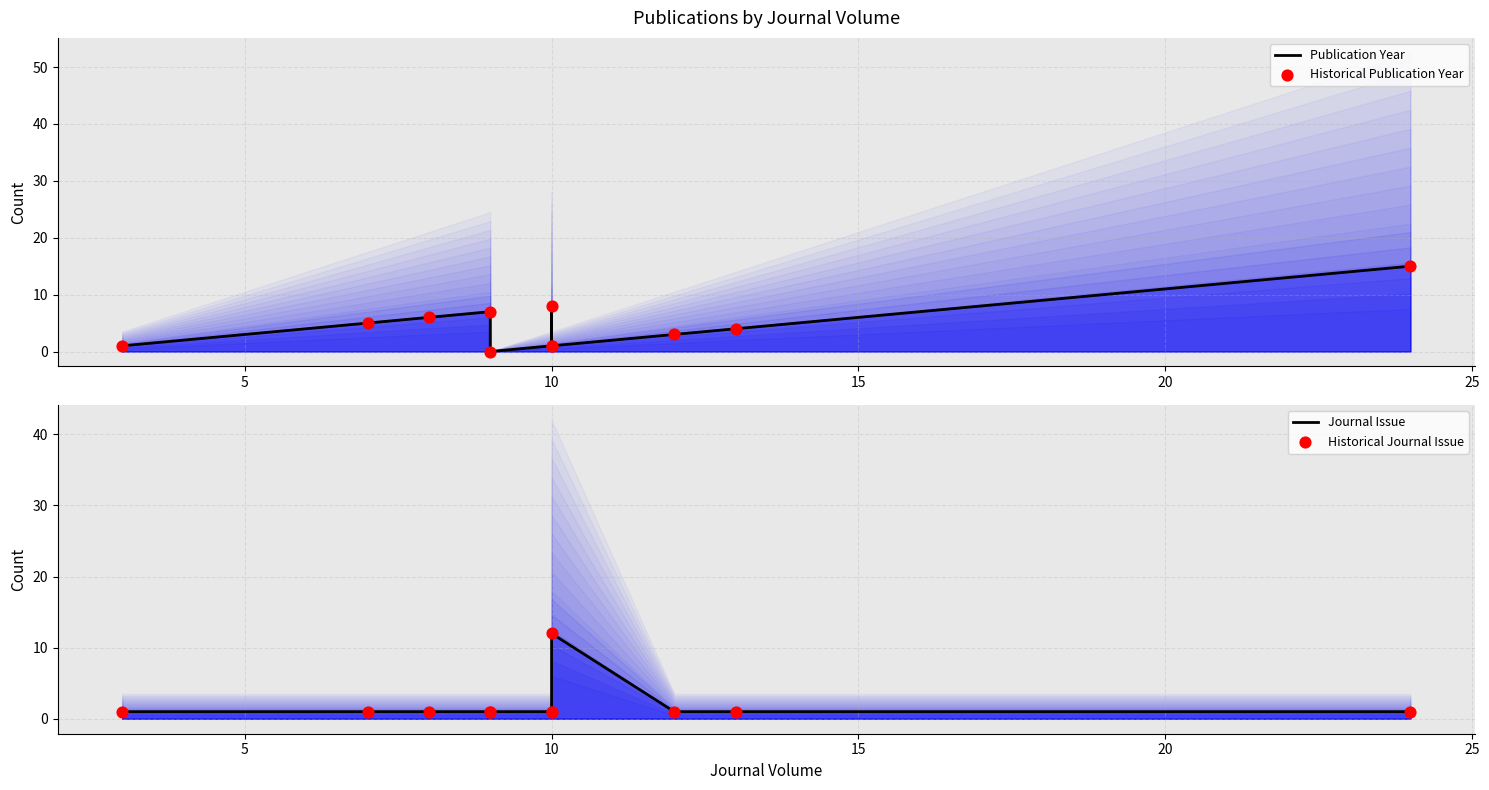

Which series reaches the maximum Y coordinate?

Publication Year